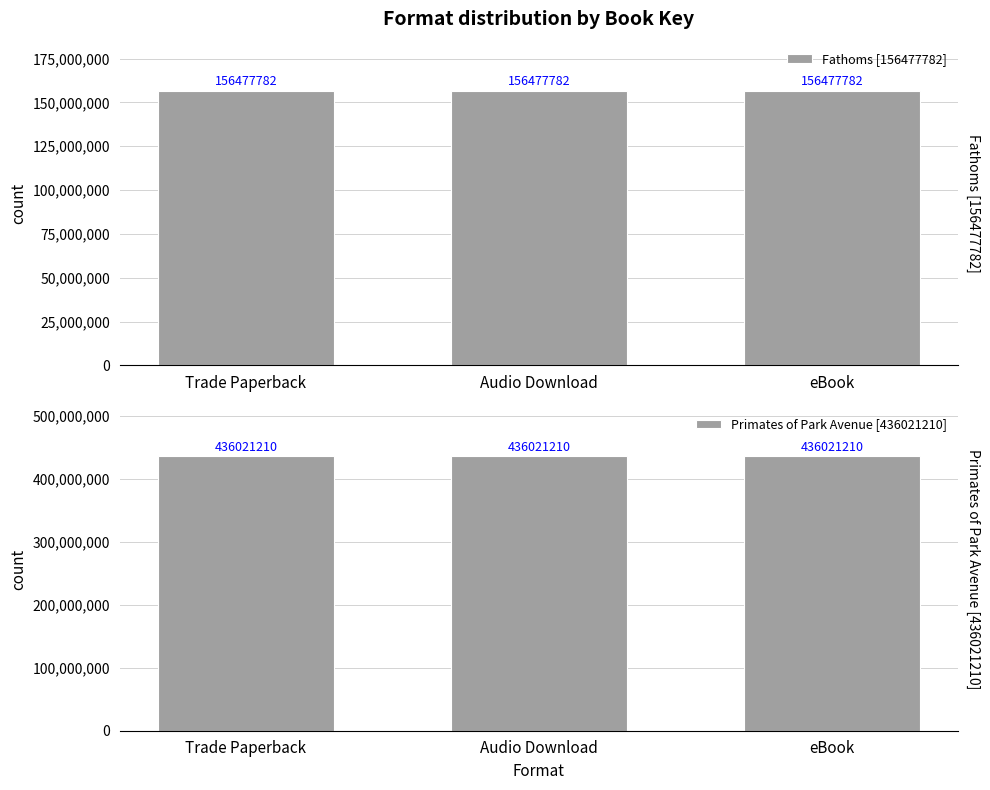

Reading right to left, list all the values displayed in this chart.

Fathoms [156477782]: eBook=156477782	Audio Download=156477782	Trade Paperback=156477782
Primates of Park Avenue [436021210]: eBook=436021210	Audio Download=436021210	Trade Paperback=436021210